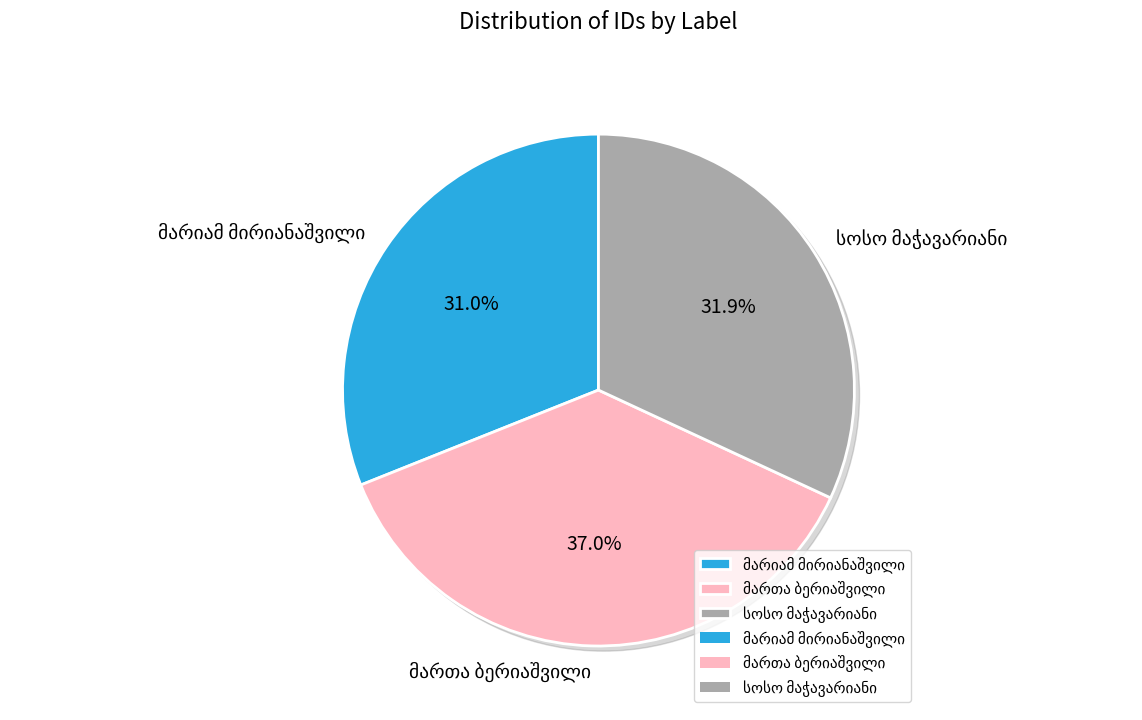

Rank the categories by value from lowest to highest.

მარიამ მირიანაშვილი, სოსო მაჭავარიანი, მართა ბერიაშვილი